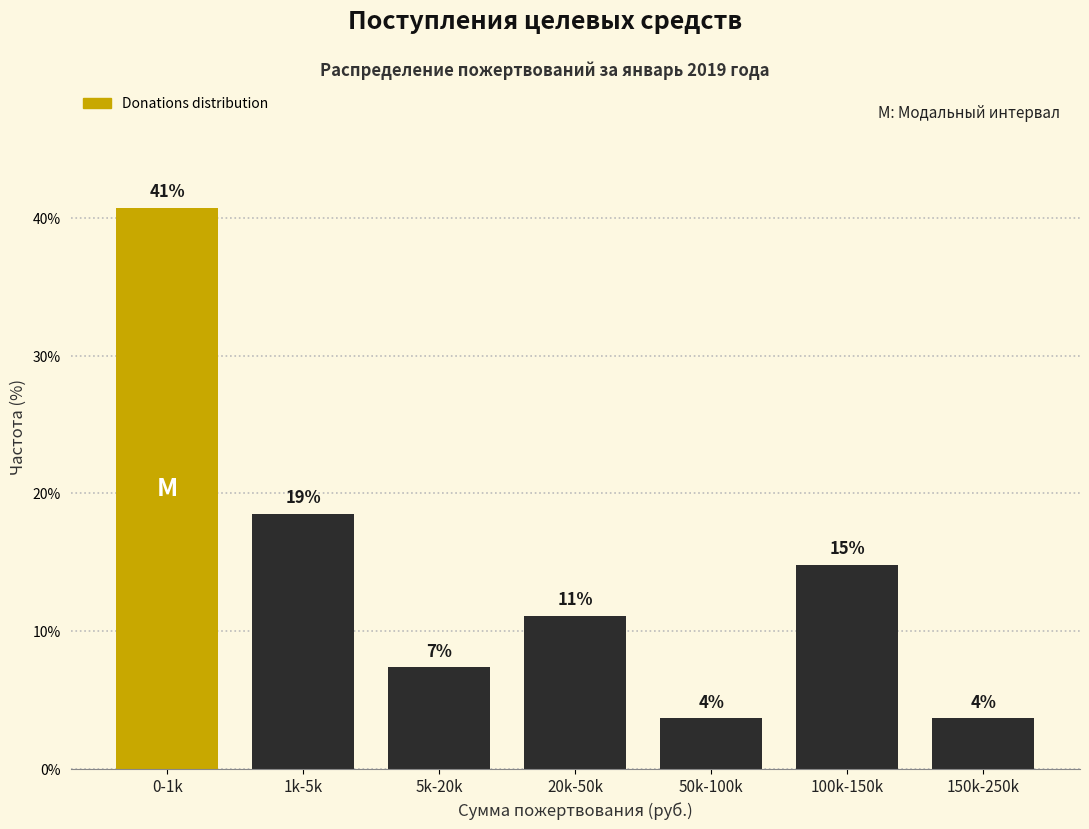

Does the chart contain any negative values?

No